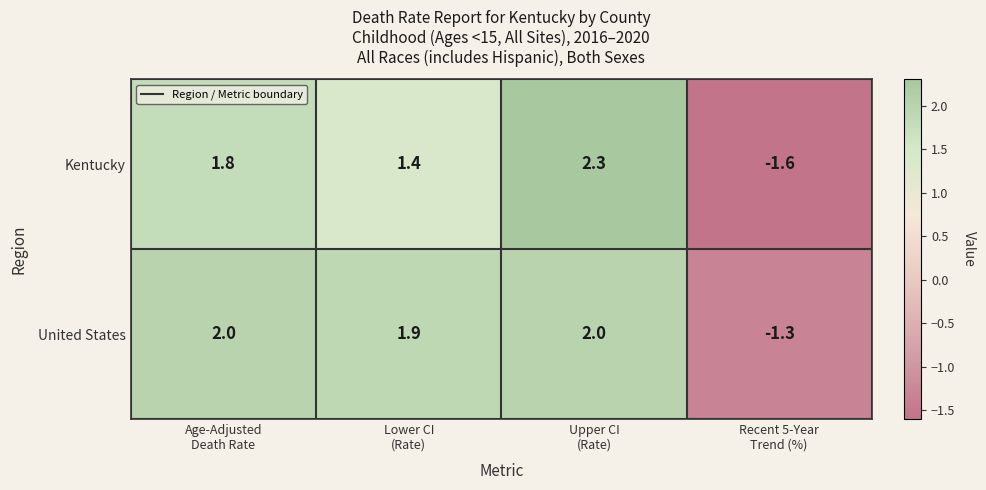

What is the sum of all Kentucky values?

3.9